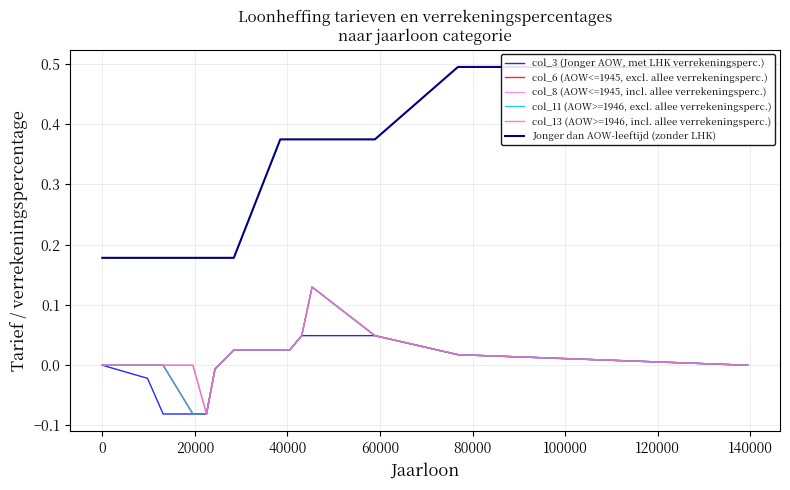

What is the smallest value displayed?

-0.1